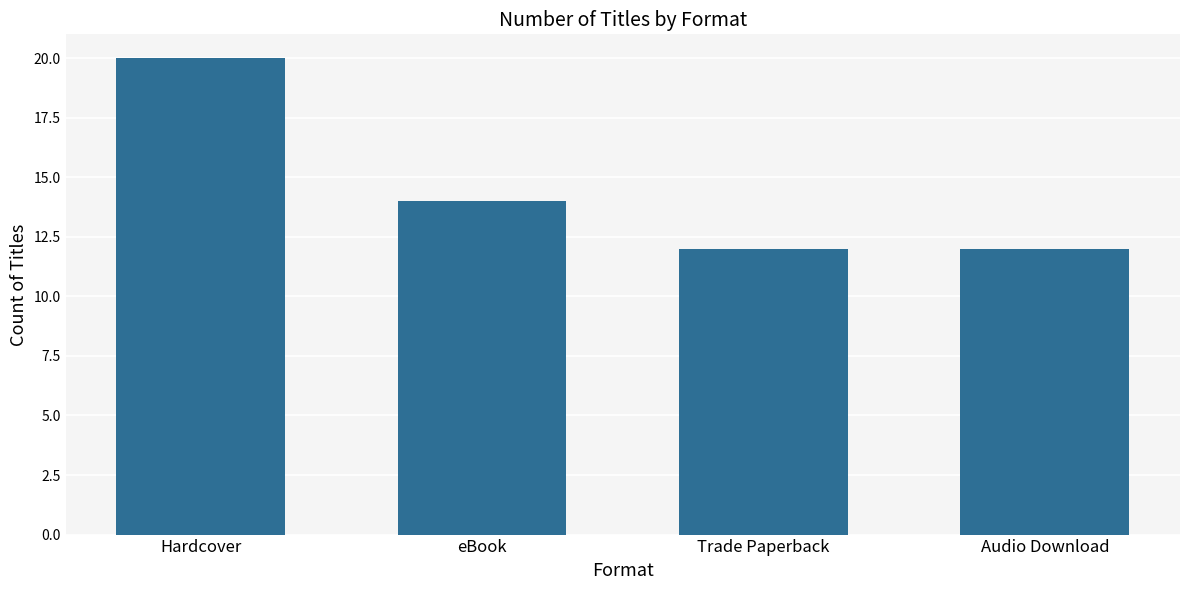

Which label corresponds to the largest value in the chart?

Hardcover